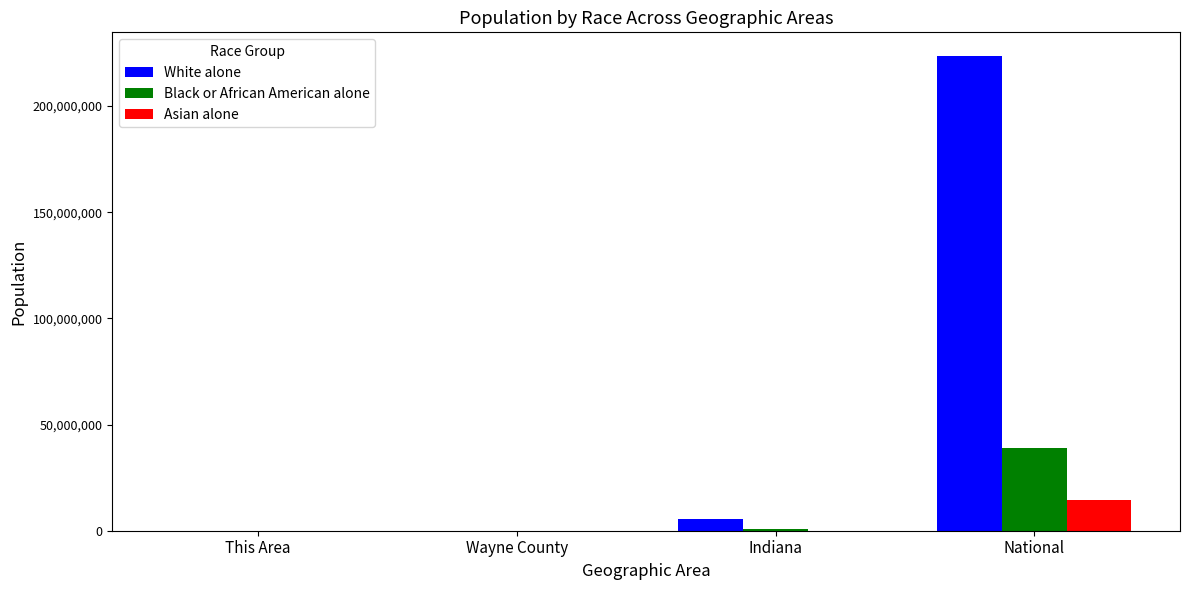

What is the spread (max minus min) of values at Wayne County?

61613